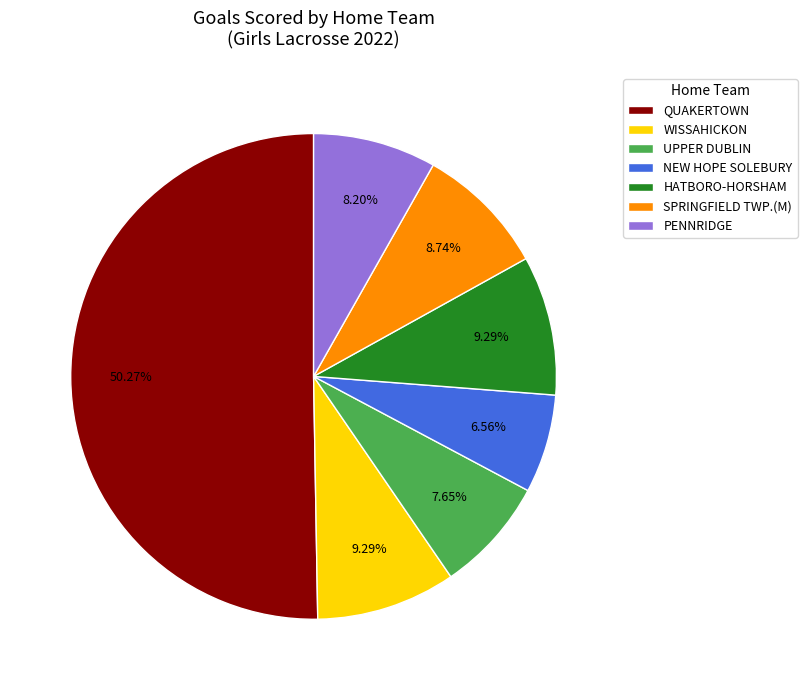

How many slices are in this pie chart?

7